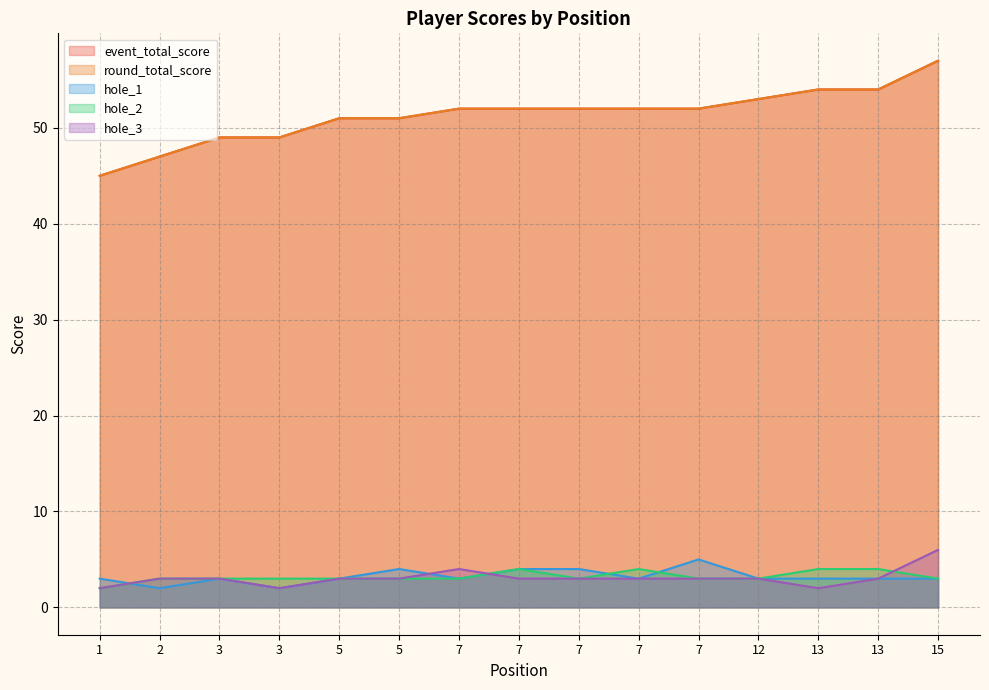

The hole_2 series shows 3 at 5. True or false?

True